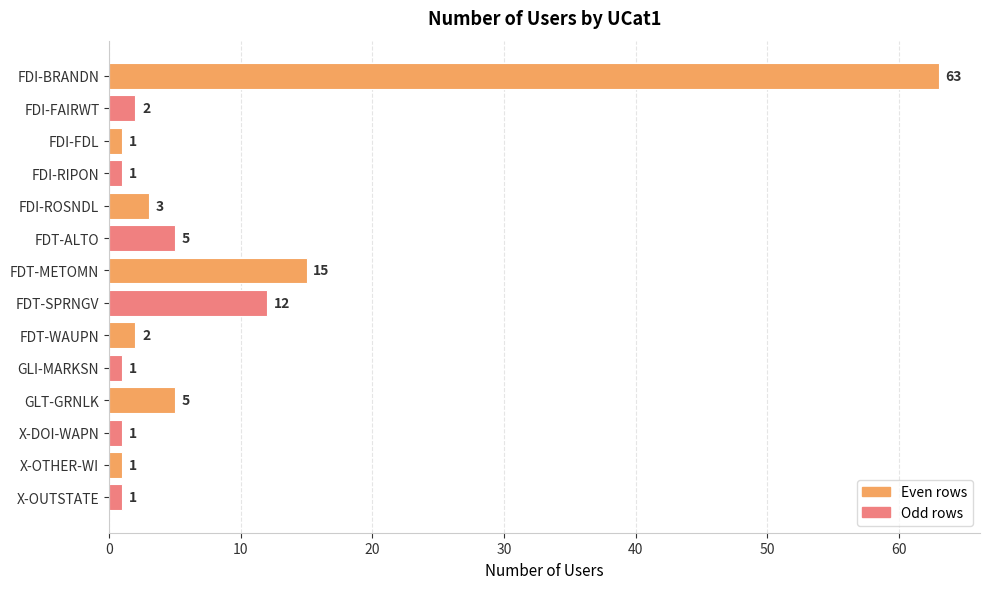

Is it true that the value at X-OTHER-WI is 1?

True